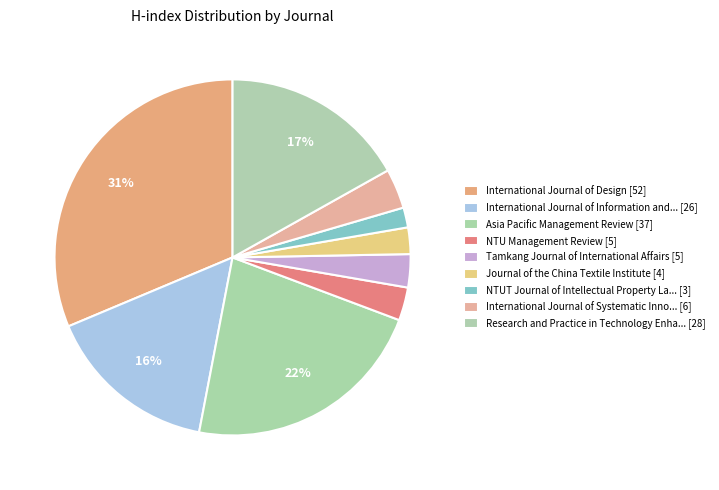

Count the number of slices in the pie.

9